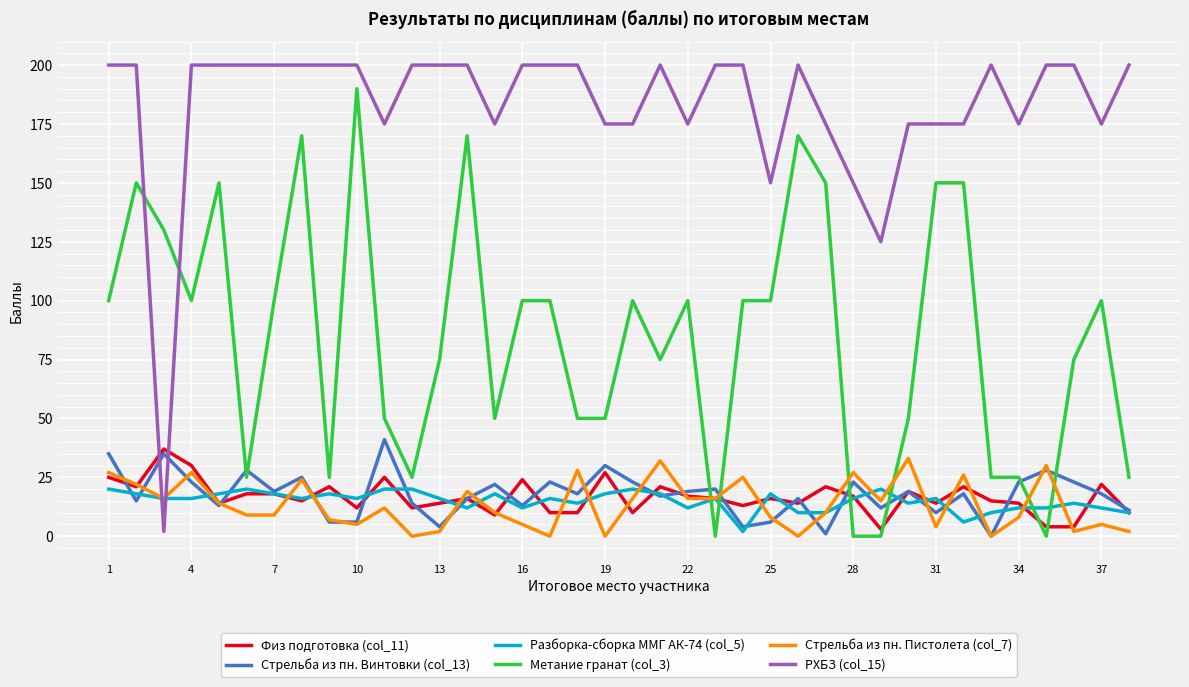

True or false: Метание гранат (col_3) and Разборка-сборка ММГ АК-74 (col_5) intersect in this chart.

True